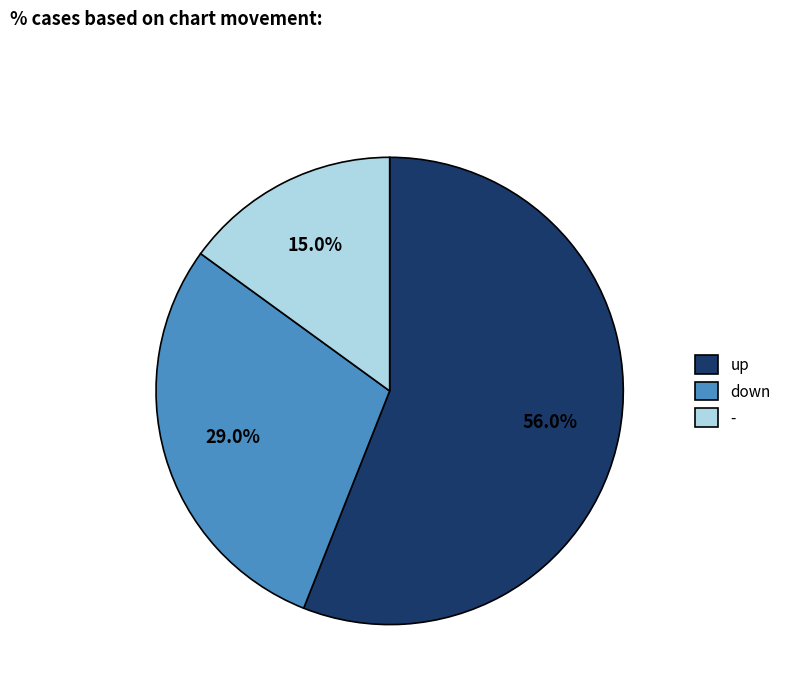

Does down represent more than half of the total?

No